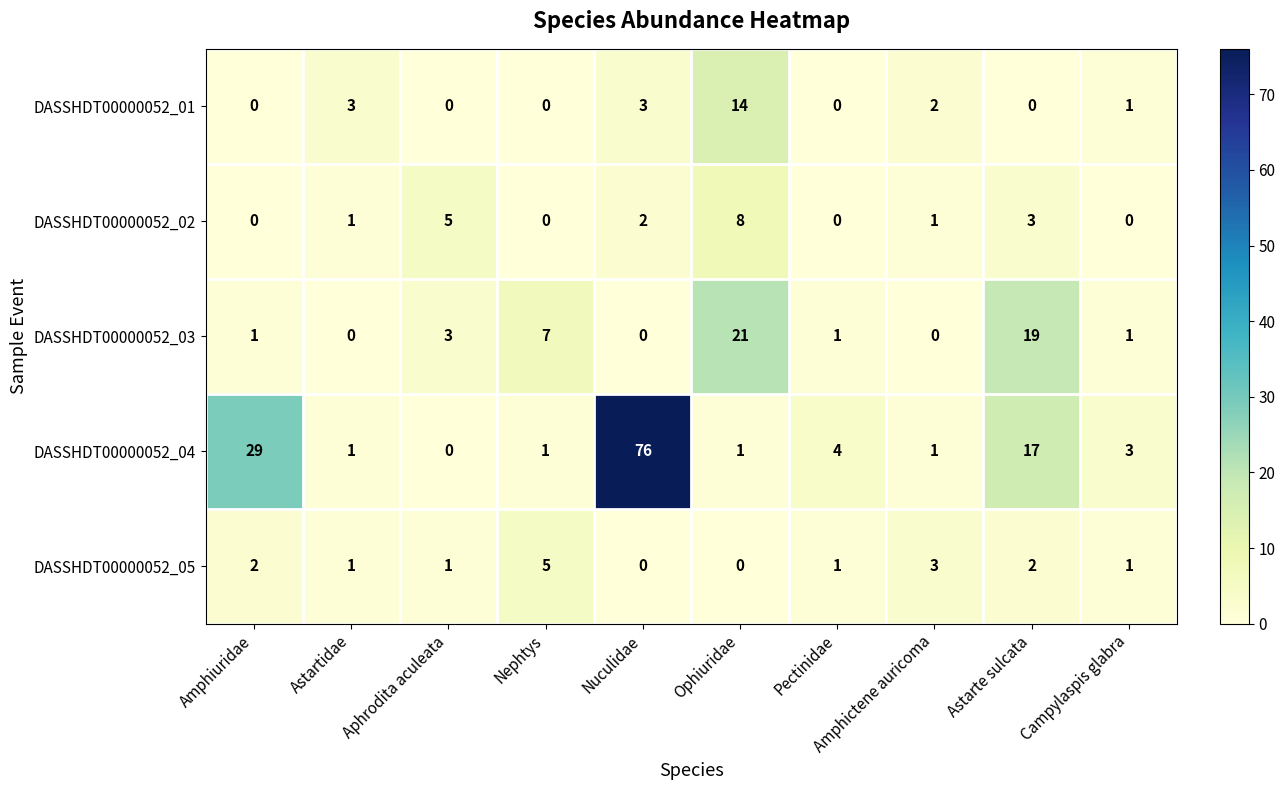

At which category does the chart reach its peak across all series?

Nuculidae